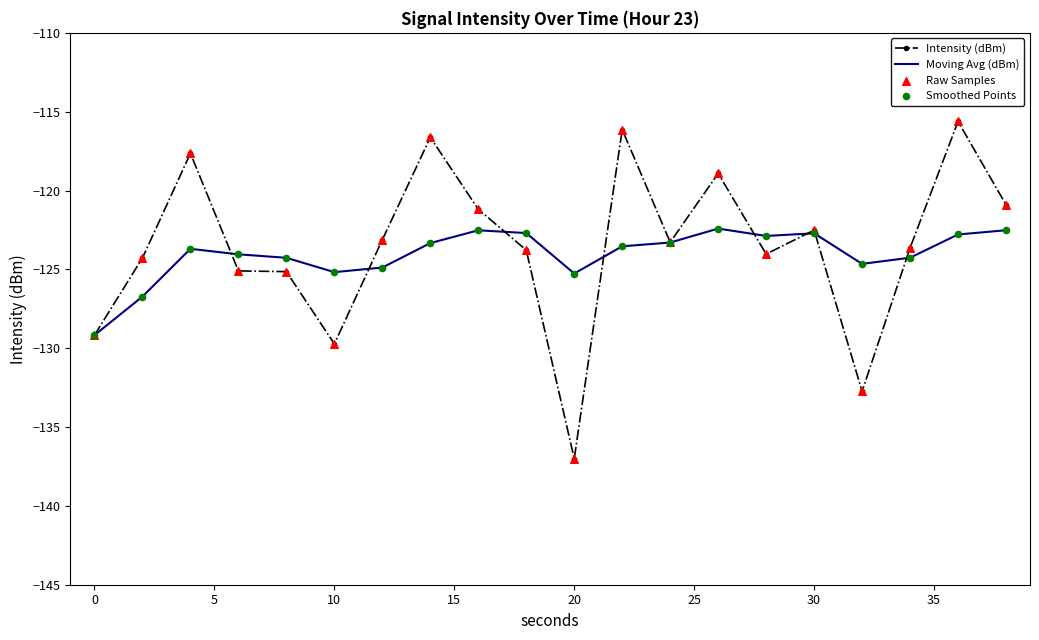

Which series has the widest spread of values?

Intensity (dBm)